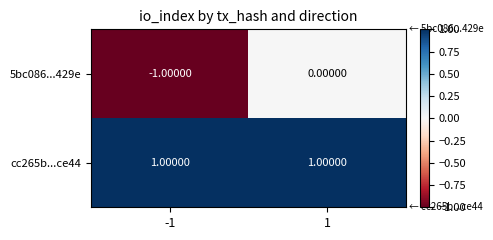

What is the minimum value shown in the chart?

-1